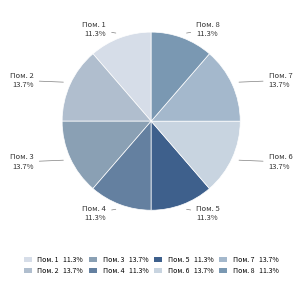

Which slice is the smallest?

1